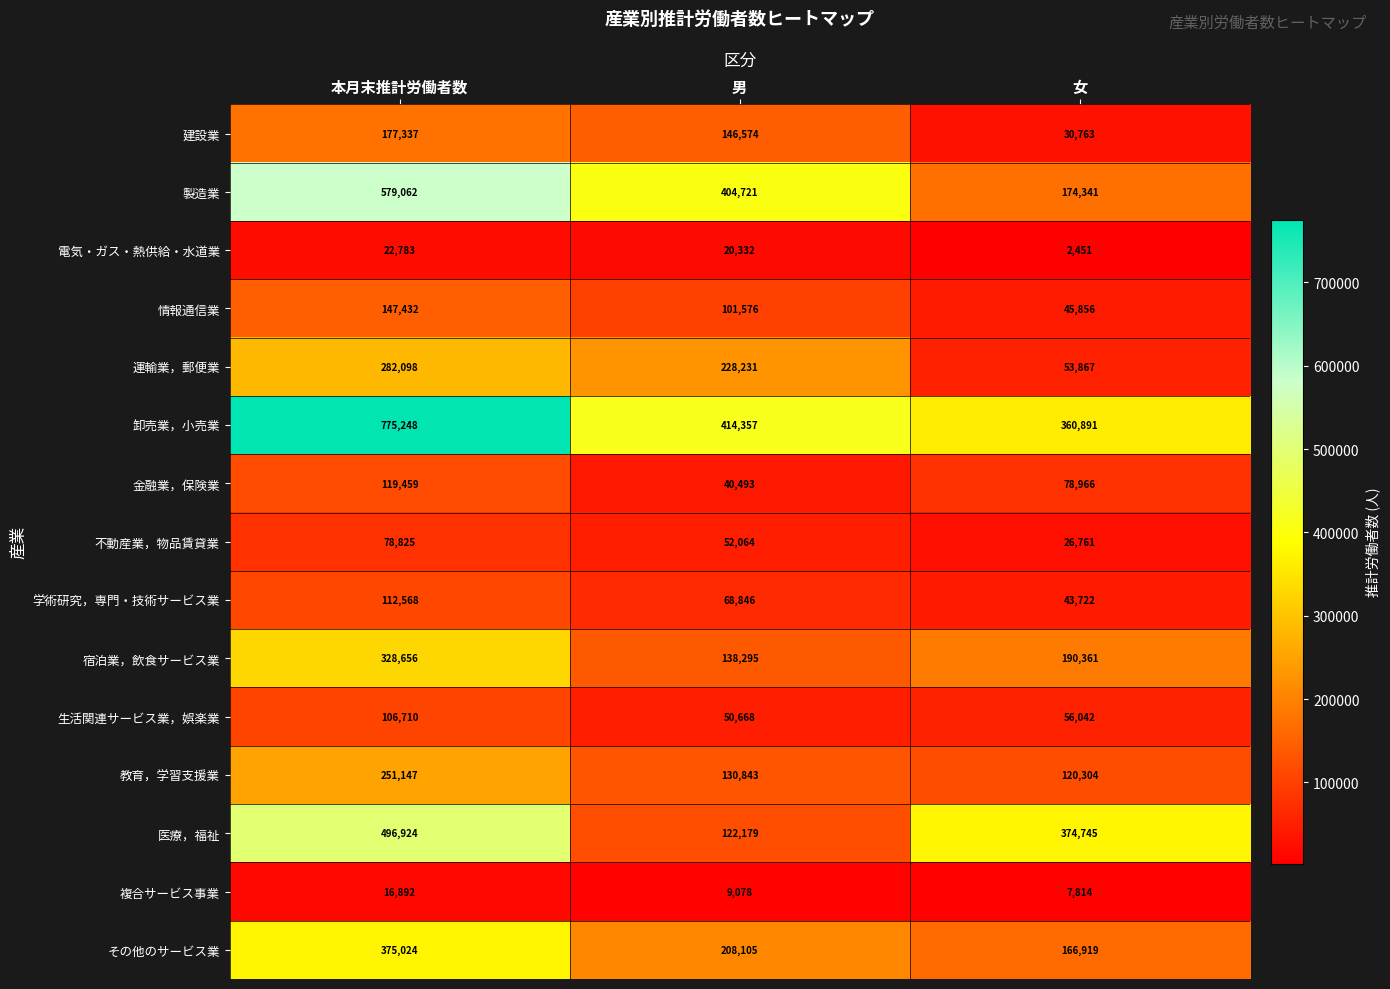

Rank the series by their maximum value, from highest to lowest.

卸売業，小売業, 製造業, 医療，福祉, その他のサービス業, 宿泊業，飲食サービス業, 運輸業，郵便業, 教育，学習支援業, 建設業, 情報通信業, 金融業，保険業, 学術研究，専門・技術サービス業, 生活関連サービス業，娯楽業, 不動産業，物品賃貸業, 電気・ガス・熱供給・水道業, 複合サービス事業